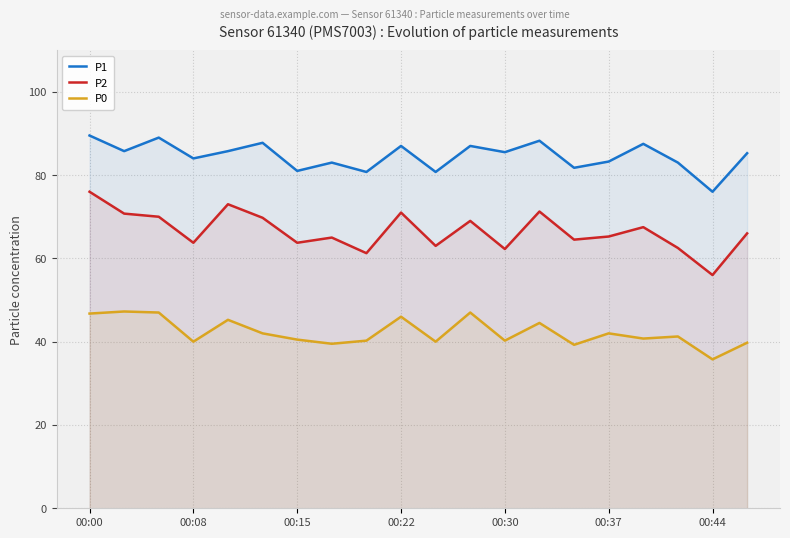

What is the average value of the P1 series?

84.6